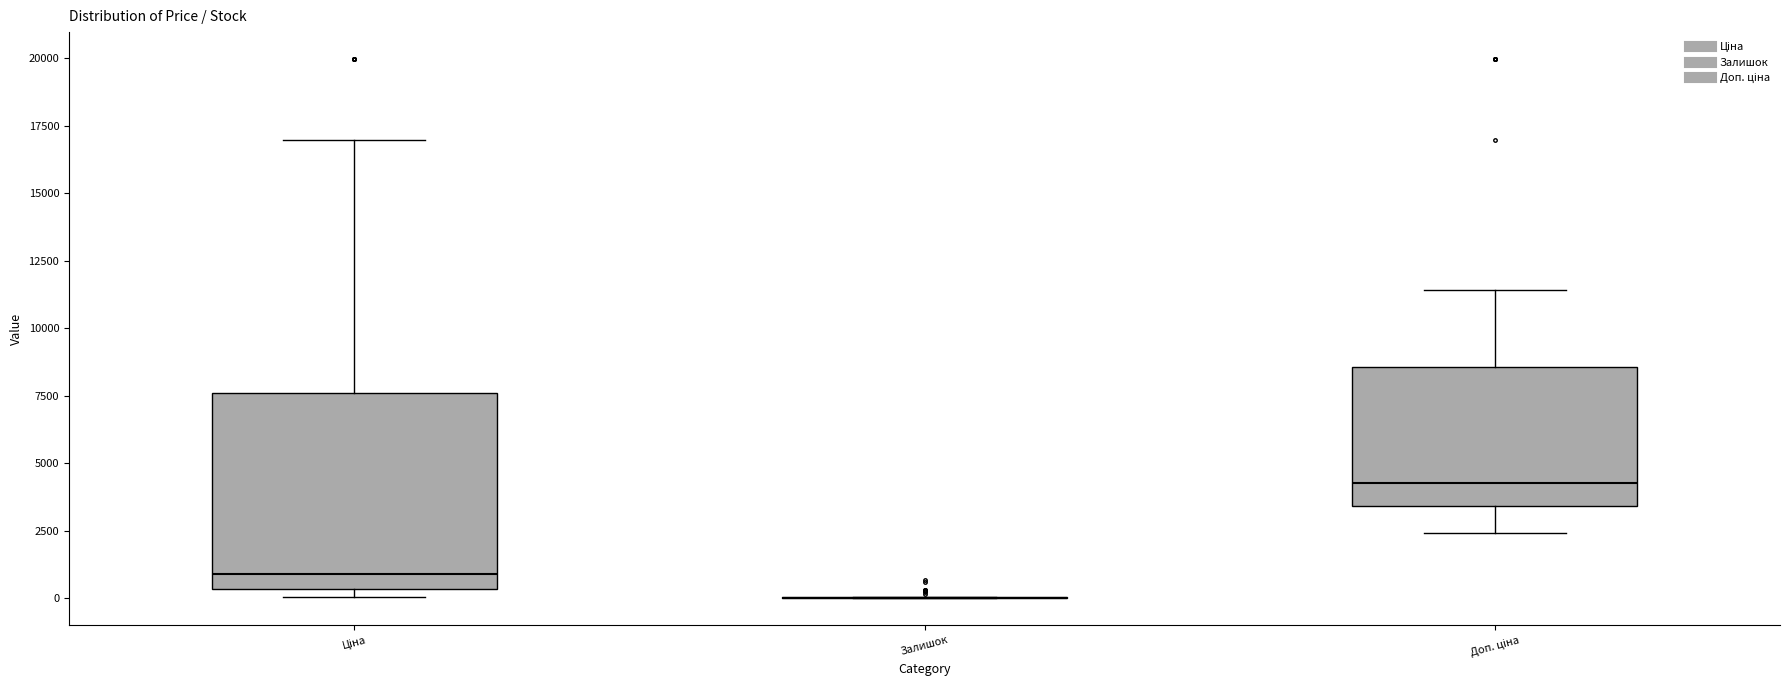

Reading left to right, read every box against the y-axis: the position of its median line, the range the box covers, and the ends of its whiskers. The values are not printed on the chart, so give them approximately, as read against the axis.

Ціна: median 1000, box 500 to 7500, whiskers 0 to 17000
Залишок: box collapsed to a line at 0, whiskers 0 to 0
Доп. ціна: median 4500, box 3500 to 8500, whiskers 2500 to 11500